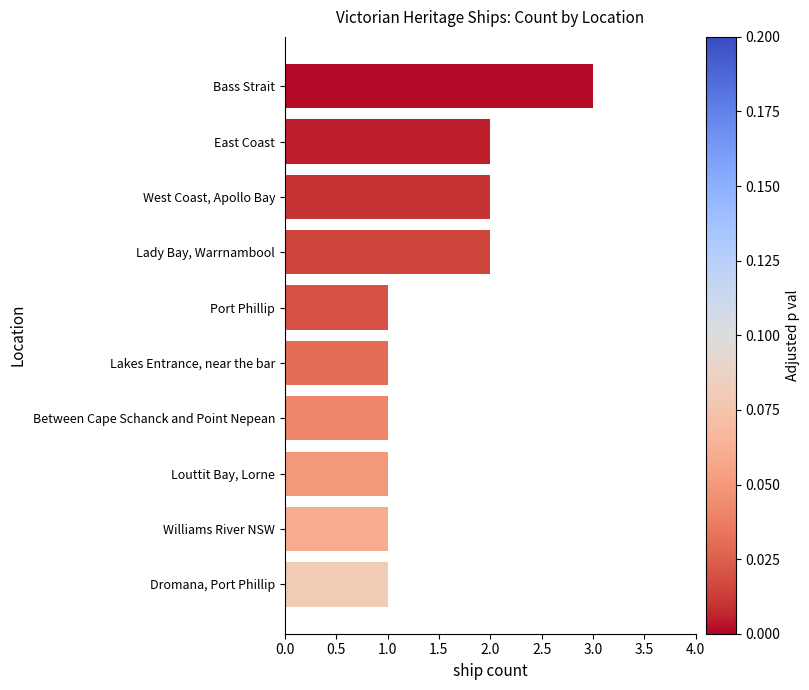

Is it true that the value at Lady Bay, Warrnambool is 1?

False